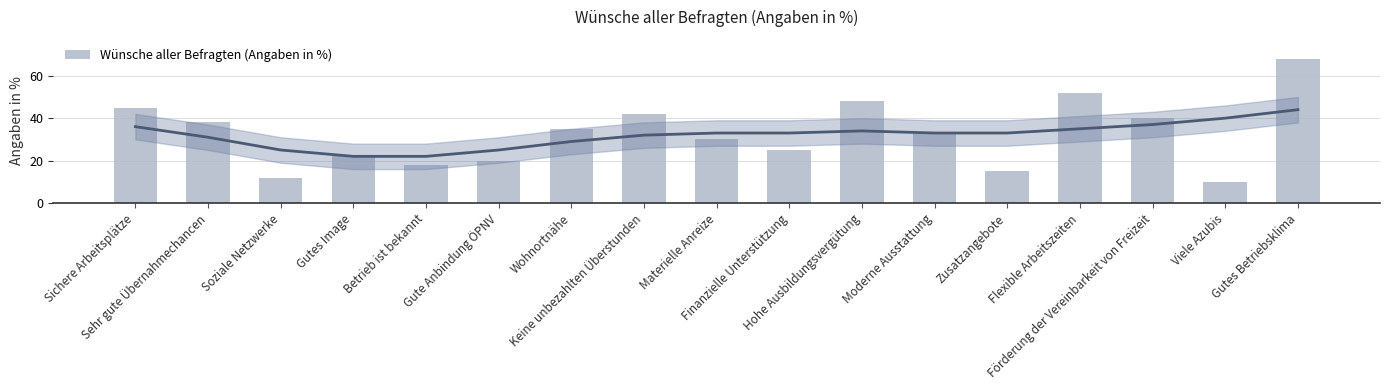

Which category has the lowest value across all series?

Viele Azubis